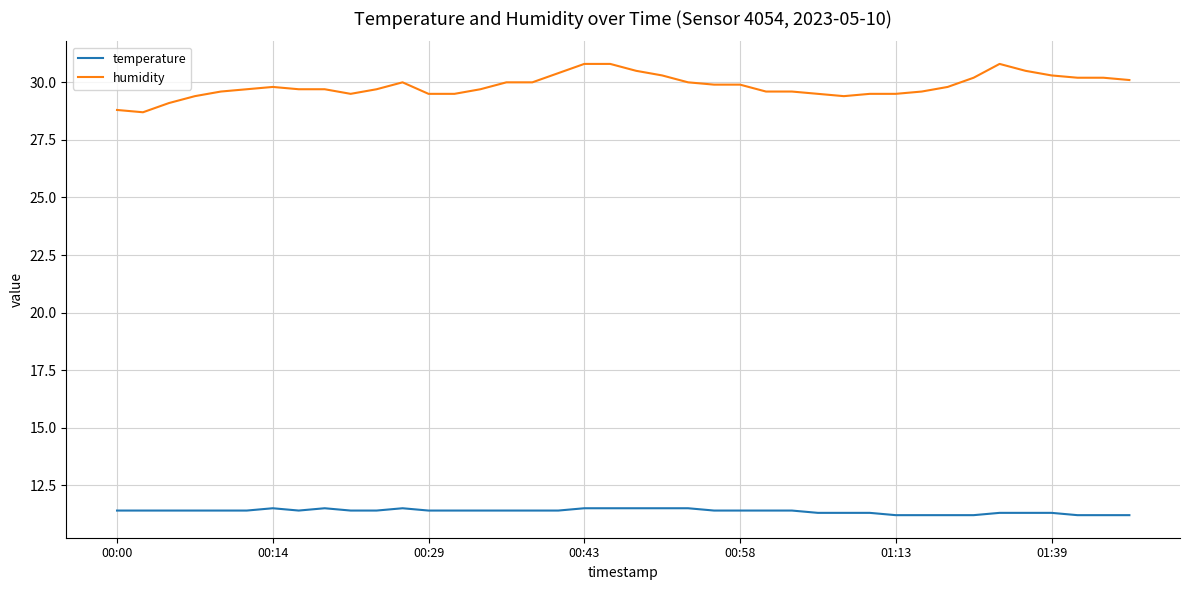

Which series has the largest range (max minus min)?

humidity